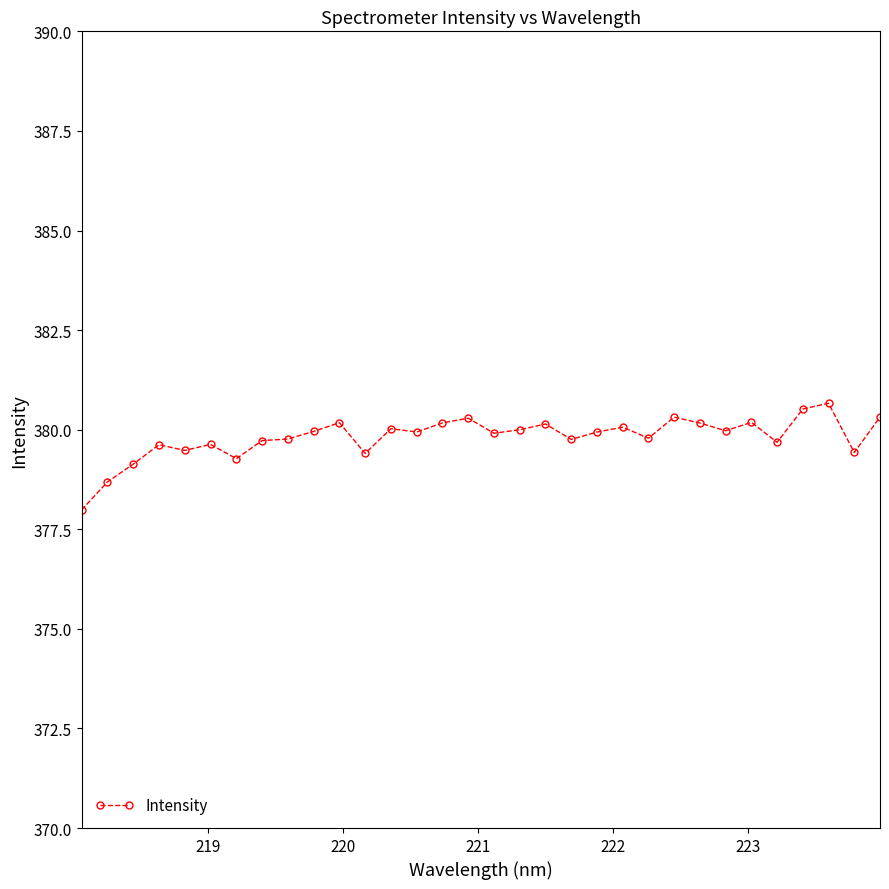

True or false: there are more than 0 points higher than both neighbors.

True